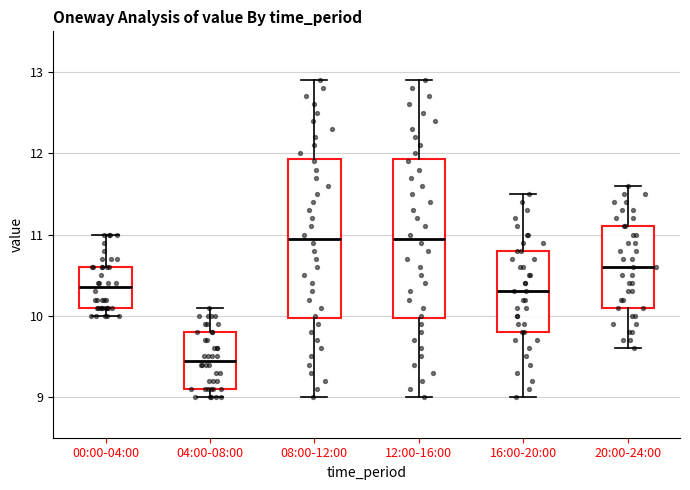

Where does the upper whisker of the box for 20:00-24:00 end on the y-axis? The values are not printed on the chart, so give them approximately, as read against the axis.

11.6